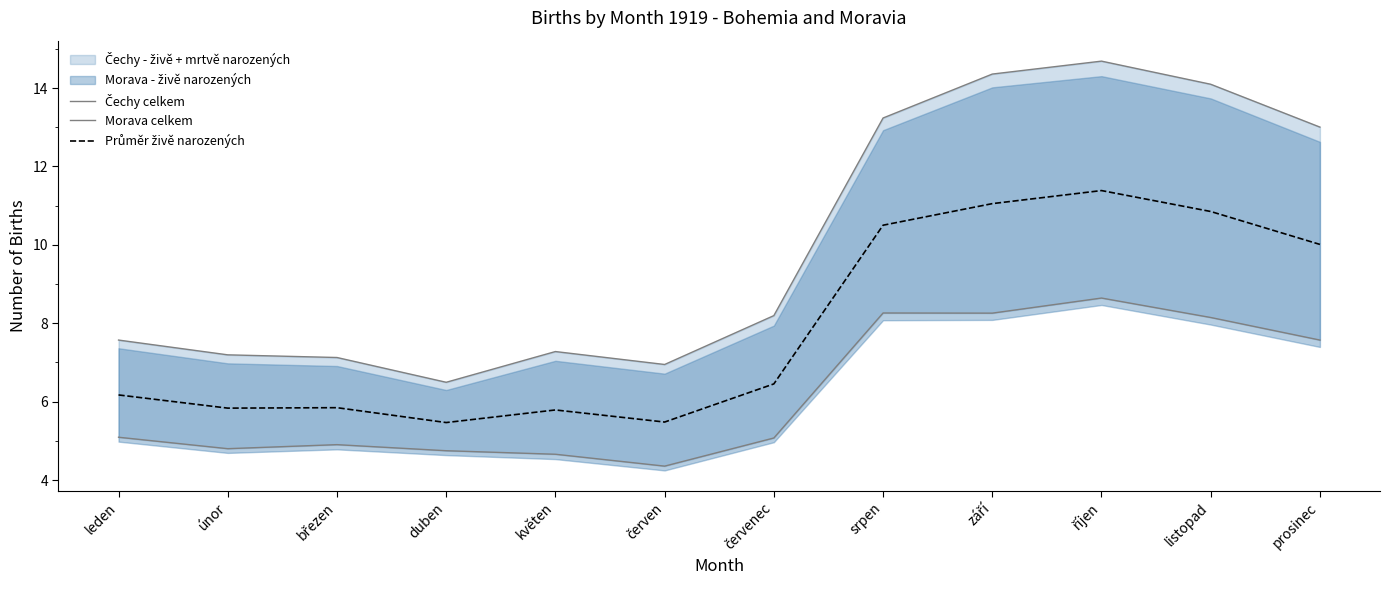

At listopad, list the series in order from largest to smallest.

Čechy celkem, Průměr živě narozených, Morava celkem